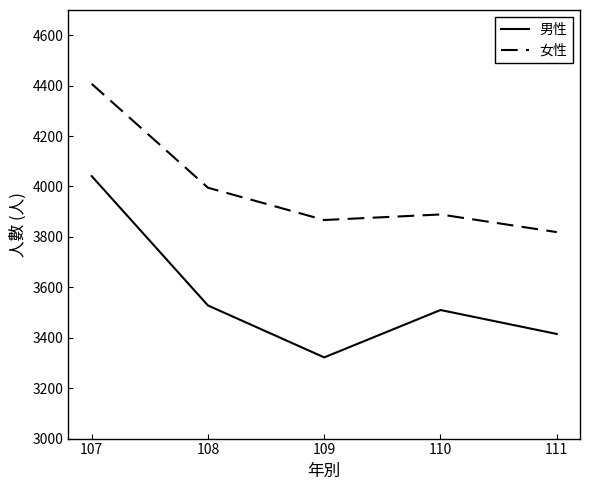

What is the smallest value displayed?

3322